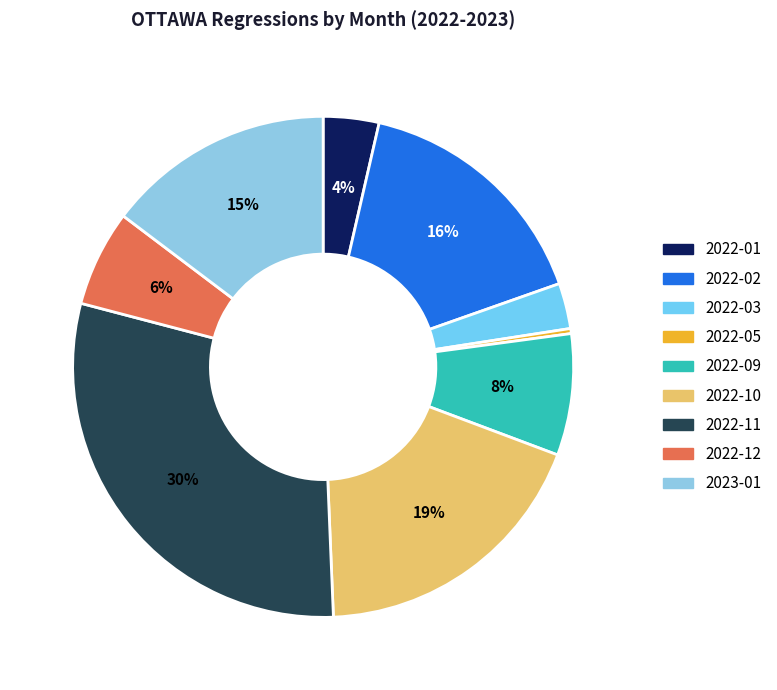

Count the number of slices in the pie.

9